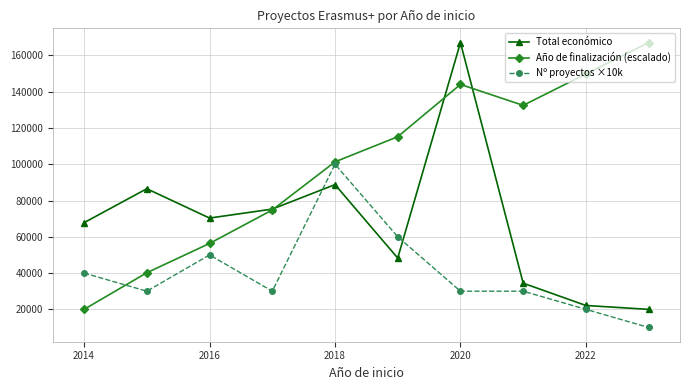

What are all the series names shown in the legend?

Total económico, Año de finalización (escalado), Nº proyectos ×10k